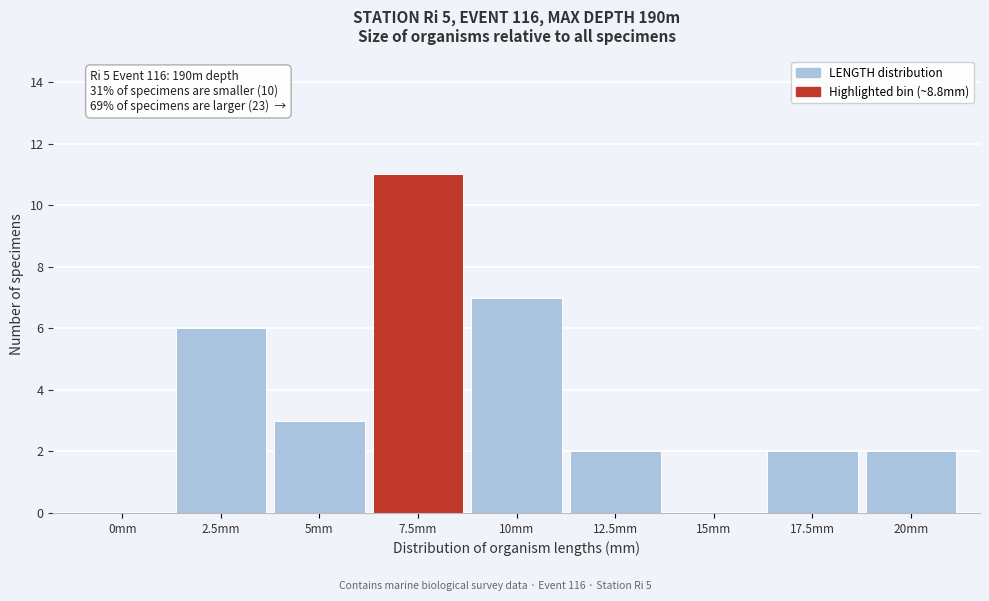

Reading right to left, list all the values displayed in this chart.

20mm=2	17.5mm=2	15mm=0	12.5mm=2	10mm=7	7.5mm=11	5mm=3	2.5mm=6	0mm=0